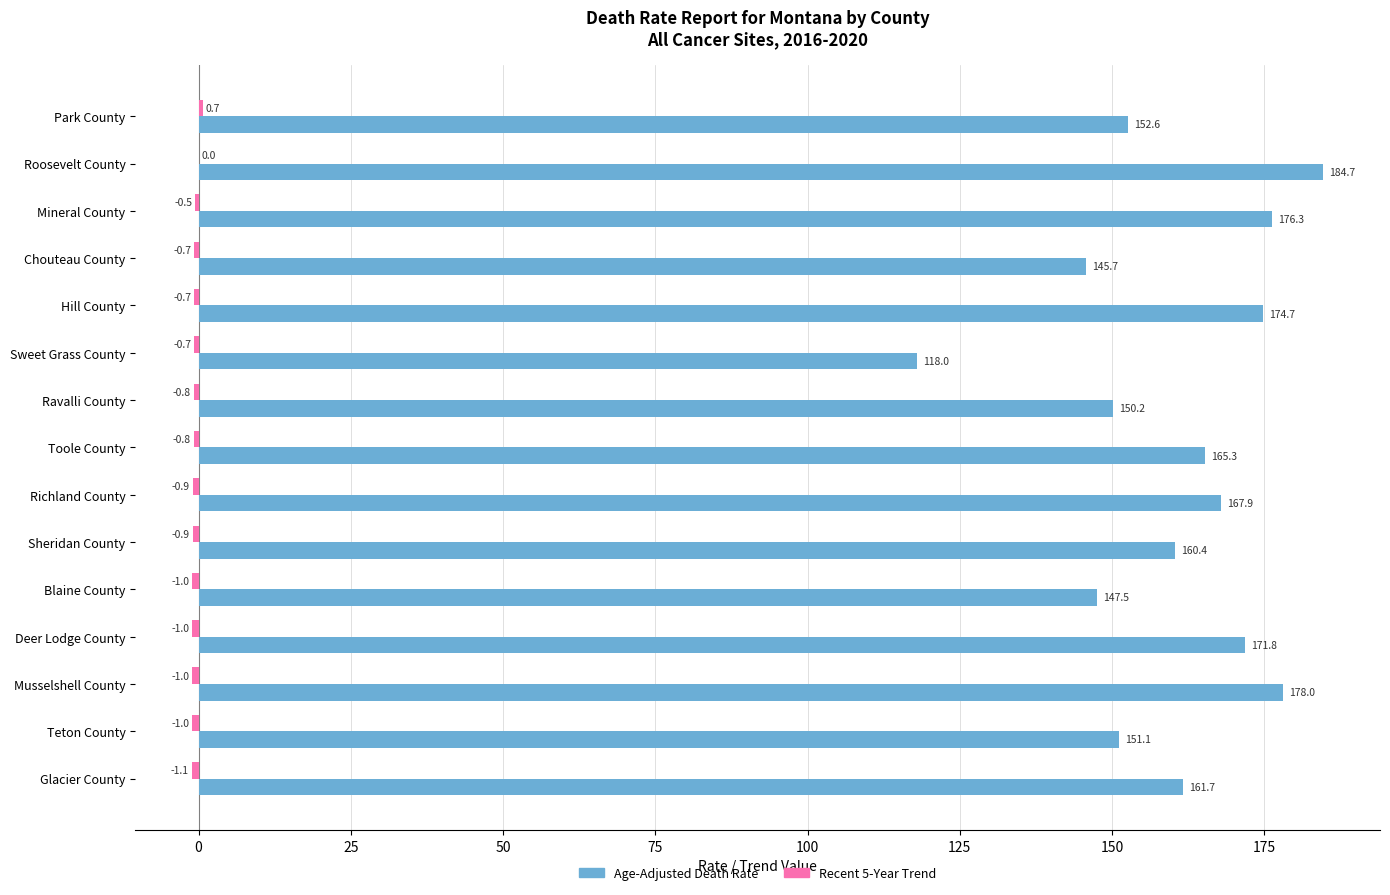

Where is Age-Adjusted Death Rate nearest to the value 151?

Teton County